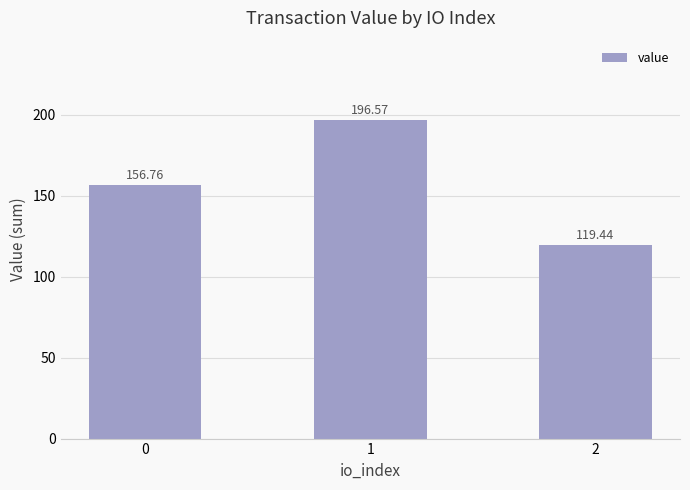

Reading left to right, what are all the values shown in this chart?

156.8	196.6	119.4